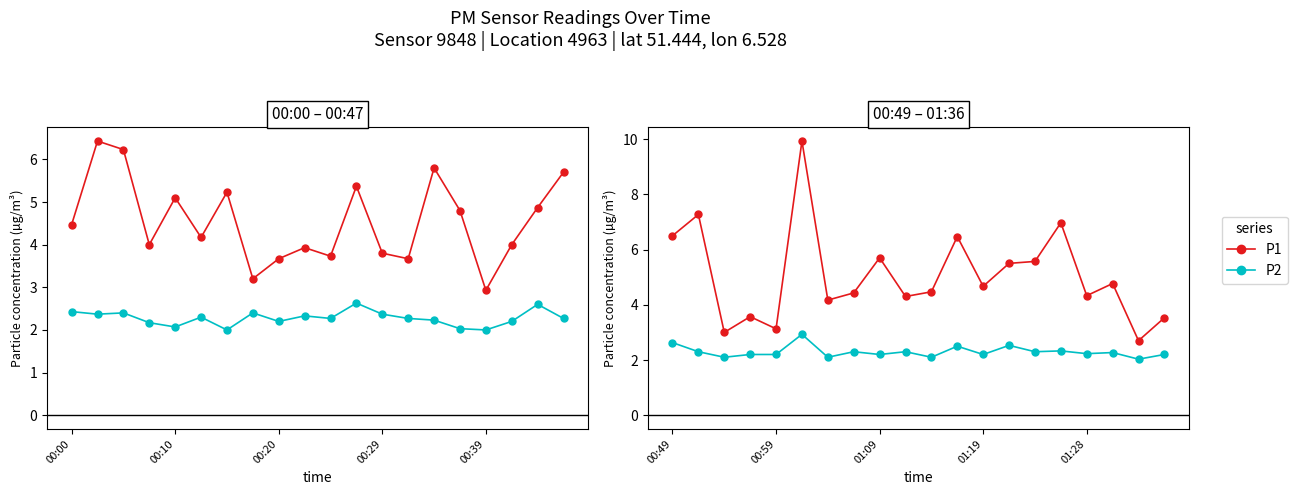

True or false: P1 has a value of 4.7 at 00:10.

False